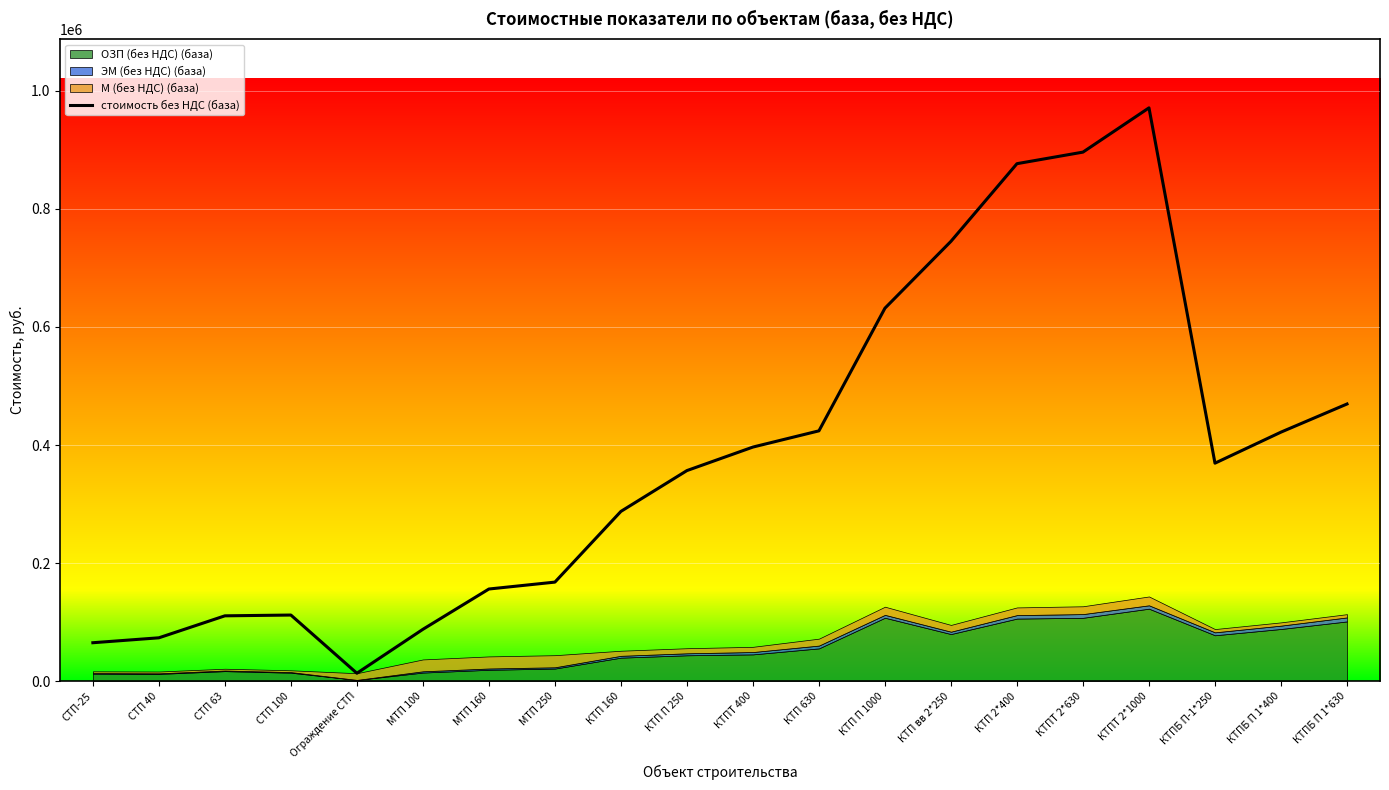

What is the label of the 10th point from the right?

КТПТ 400